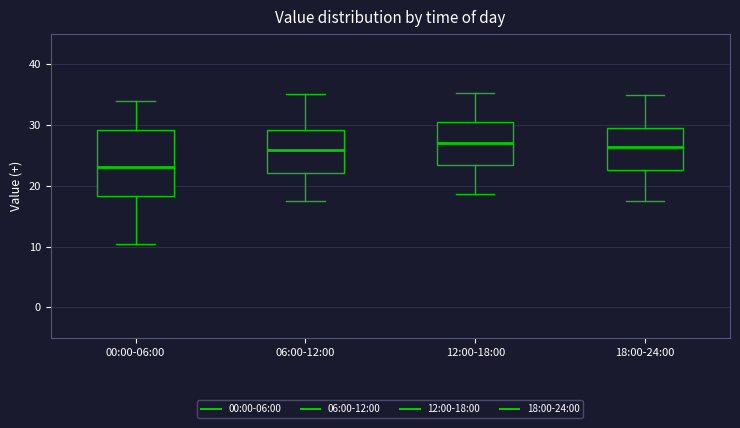

Where does the upper whisker of the box for 18:00-24:00 end on the y-axis? The values are not printed on the chart, so give them approximately, as read against the axis.

35